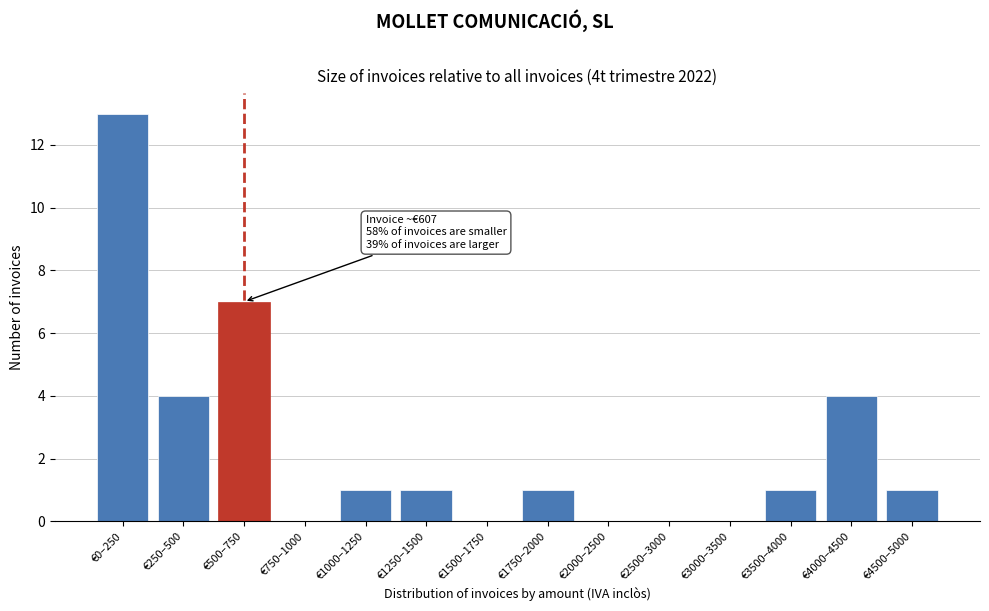

Reading left to right, list all the values displayed in this chart.

€0–250=13	€250–500=4	€500–750=7	€750–1000=0	€1000–1250=1	€1250–1500=1	€1500–1750=0	€1750–2000=1	€2000–2500=0	€2500–3000=0	€3000–3500=0	€3500–4000=1	€4000–4500=4	€4500–5000=1